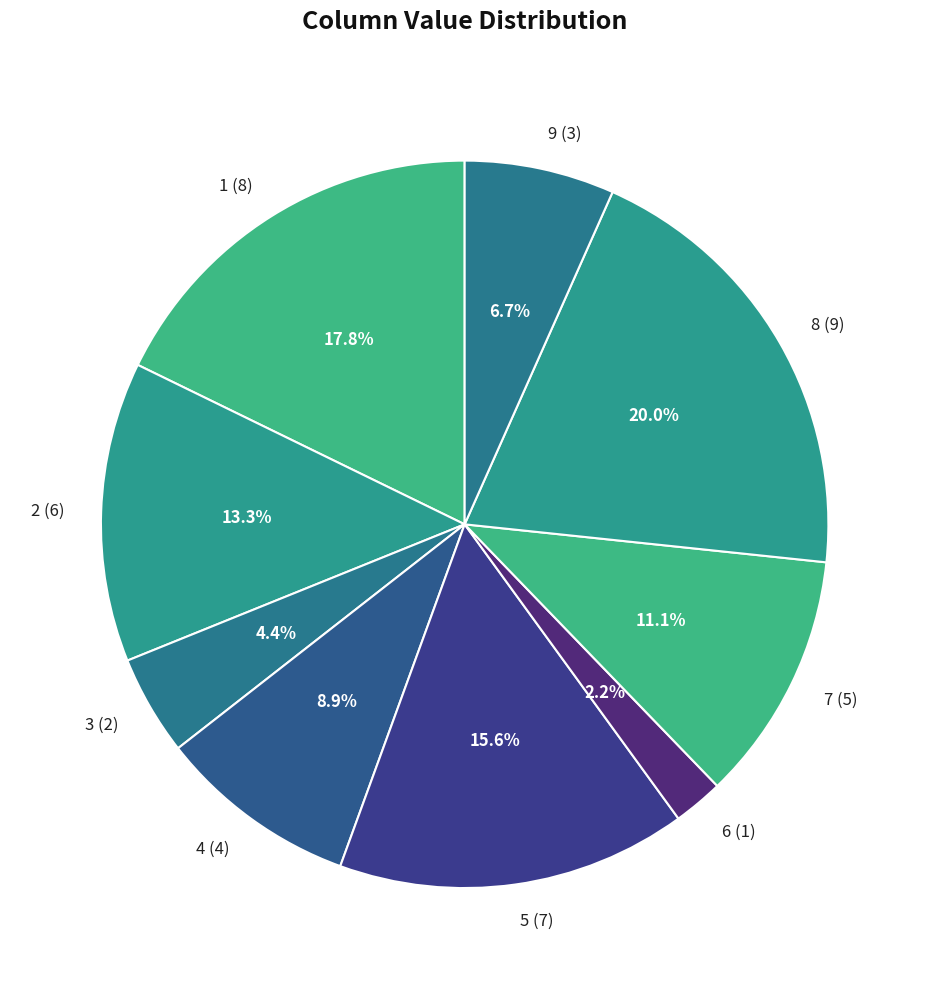

Is there any slice that represents more than half of the pie?

No